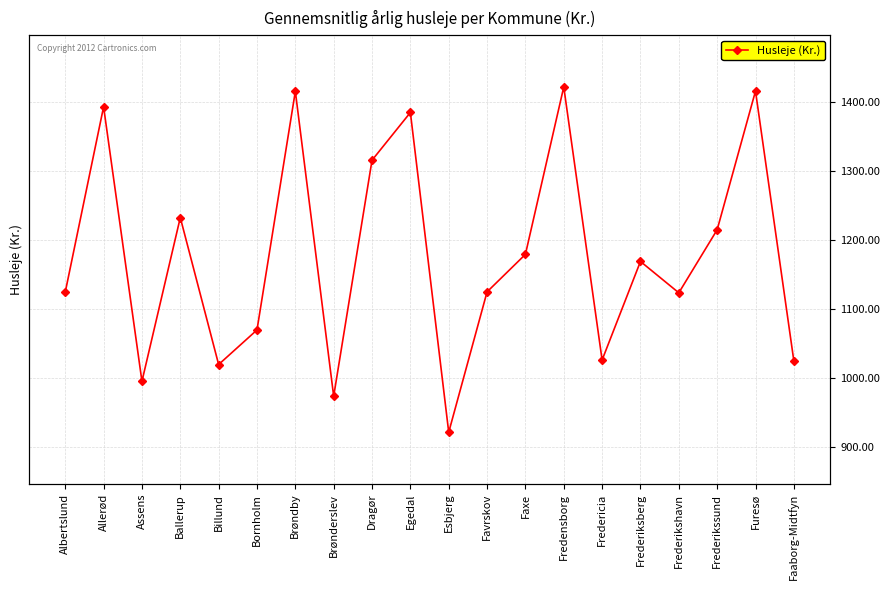

How many lines are shown in the chart?

1